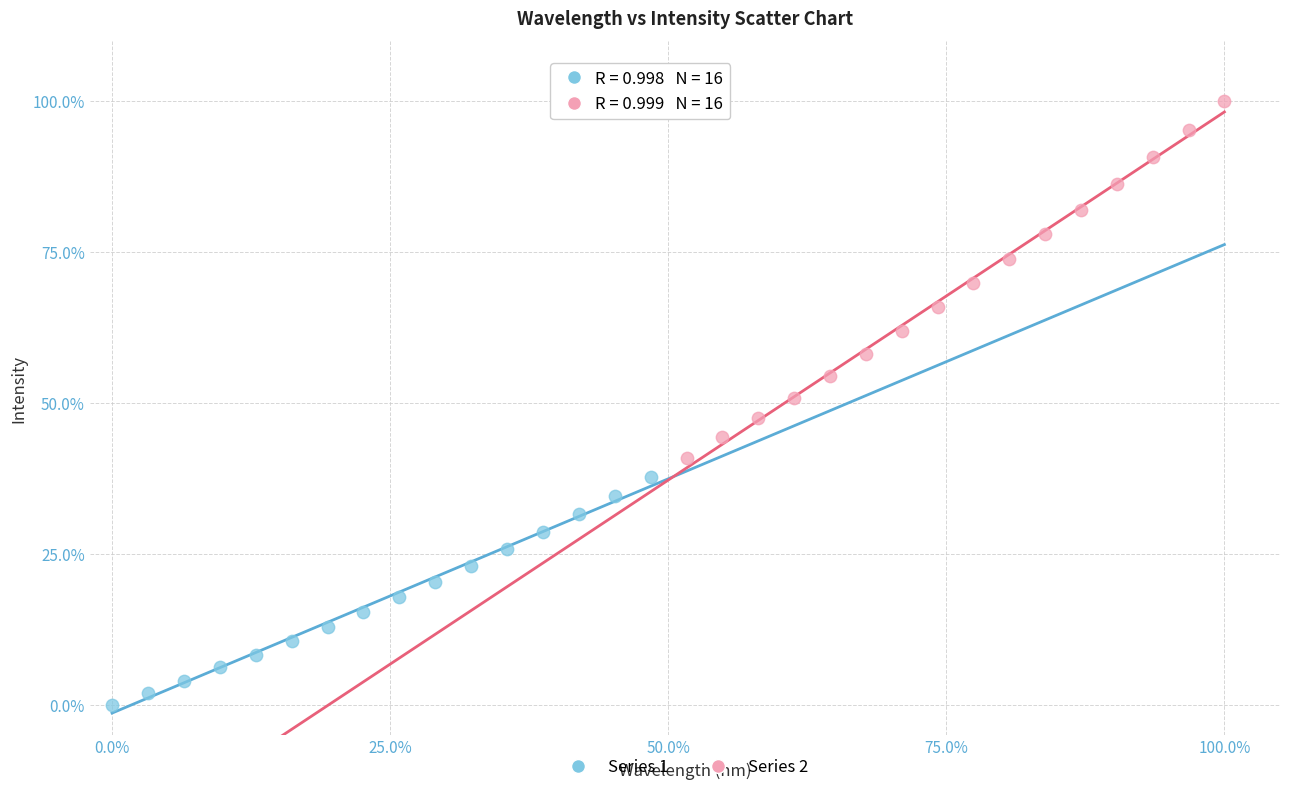

Which series contains the highest Y value?

Series 2